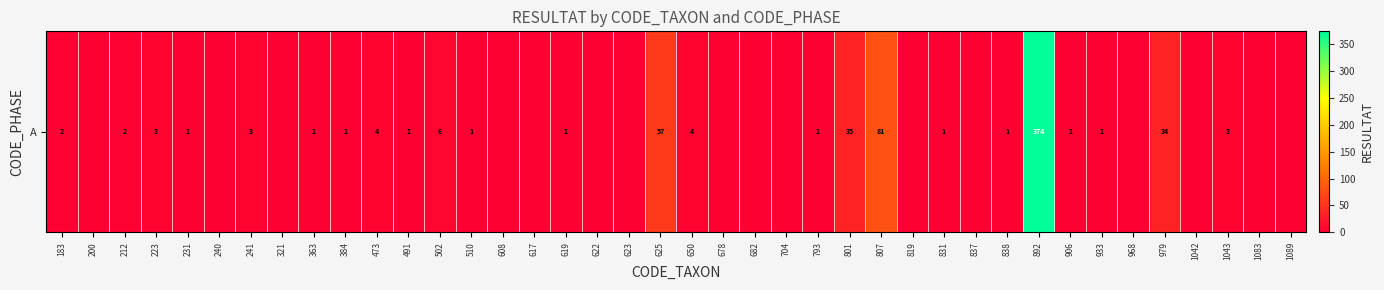

Which label corresponds to the smallest value in the chart?

200